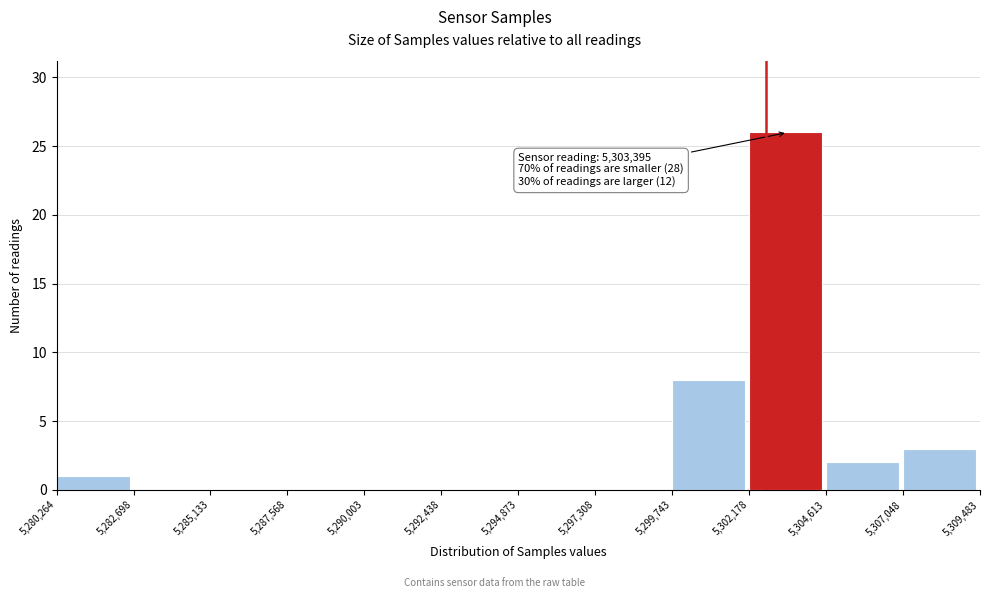

Which range on the x-axis has the tallest bar?

5,302,178 to 5,304,613